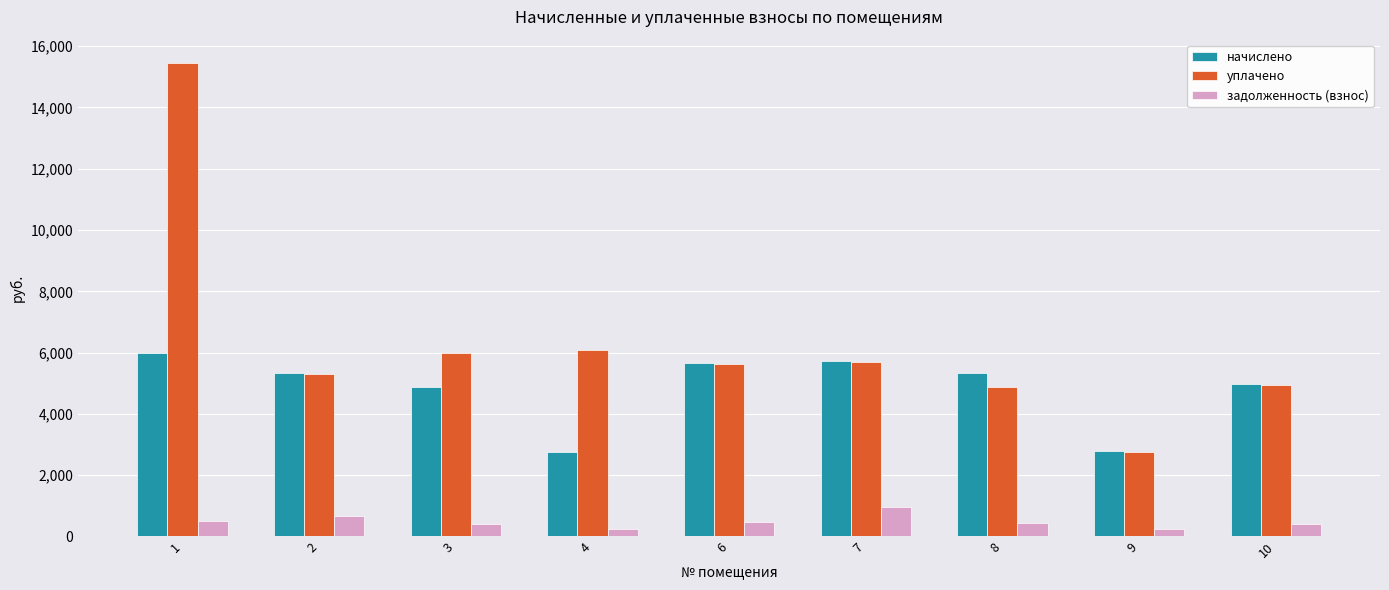

How many values in the начислено series exceed 5322?

5